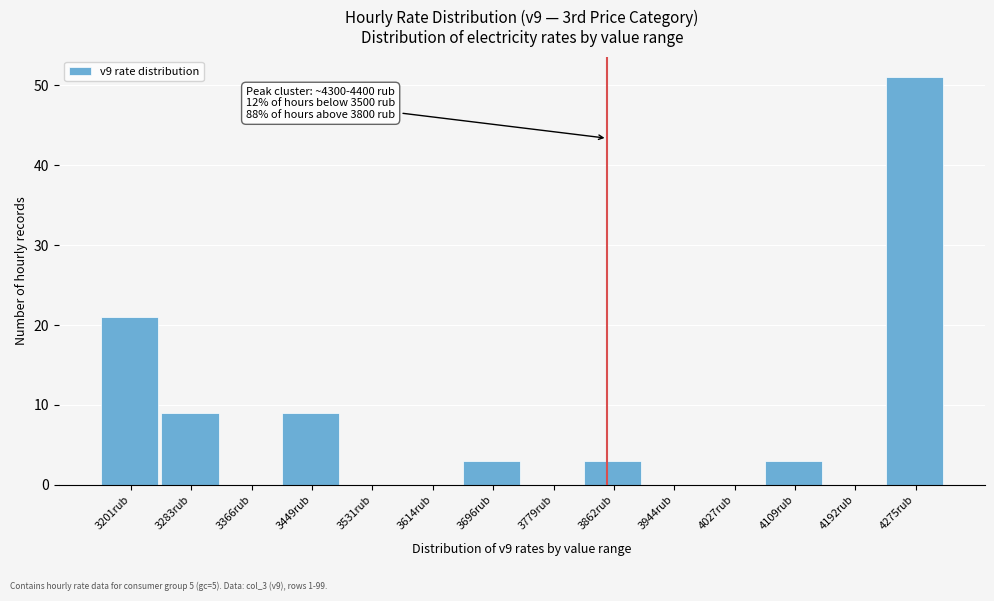

Reading left to right, transcribe all the data shown in this chart.

3201rub=21	3283rub=9	3366rub=0	3449rub=9	3531rub=0	3614rub=0	3696rub=3	3779rub=0	3862rub=3	3944rub=0	4027rub=0	4109rub=3	4192rub=0	4275rub=51